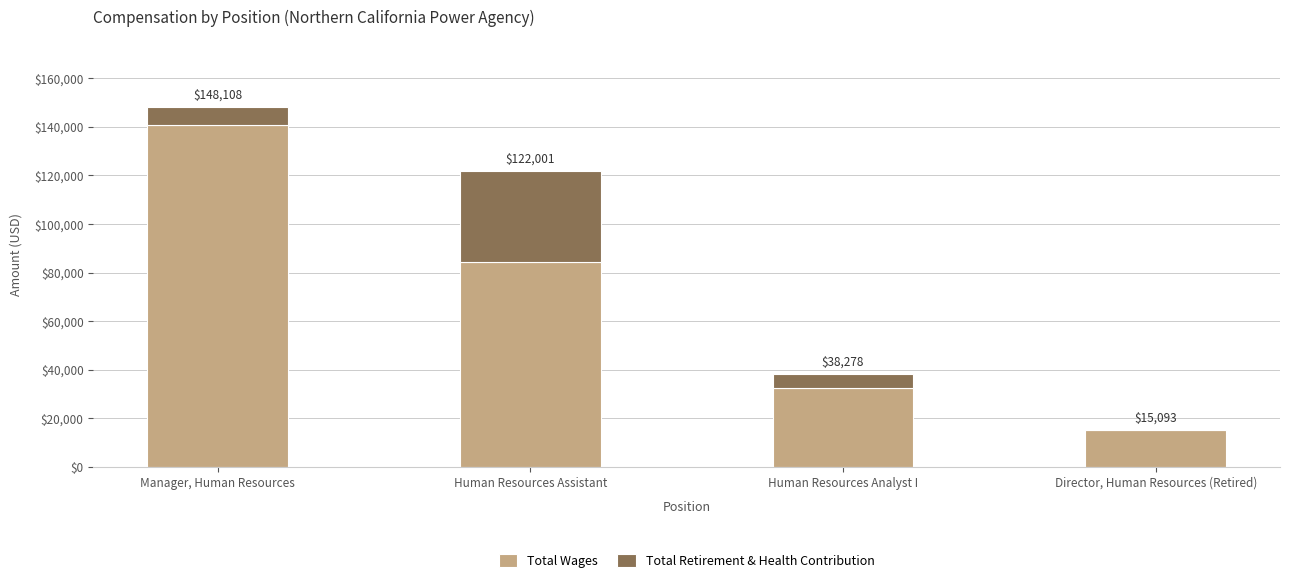

Is it true that Total Retirement & Health Contribution equals 9923 at Manager, Human Resources?

False